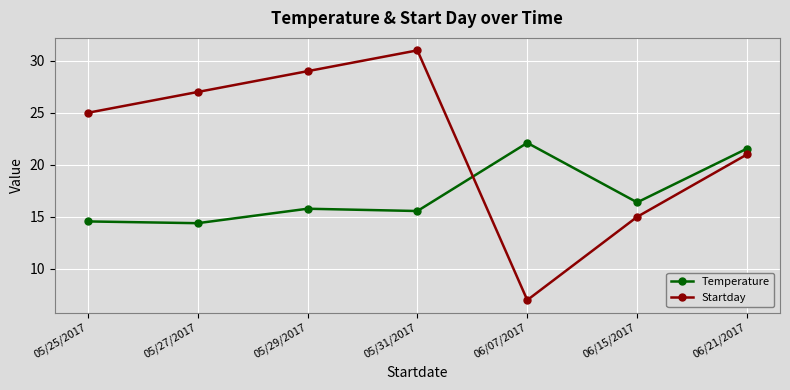

Is this an area chart (filled region under the line)?

No